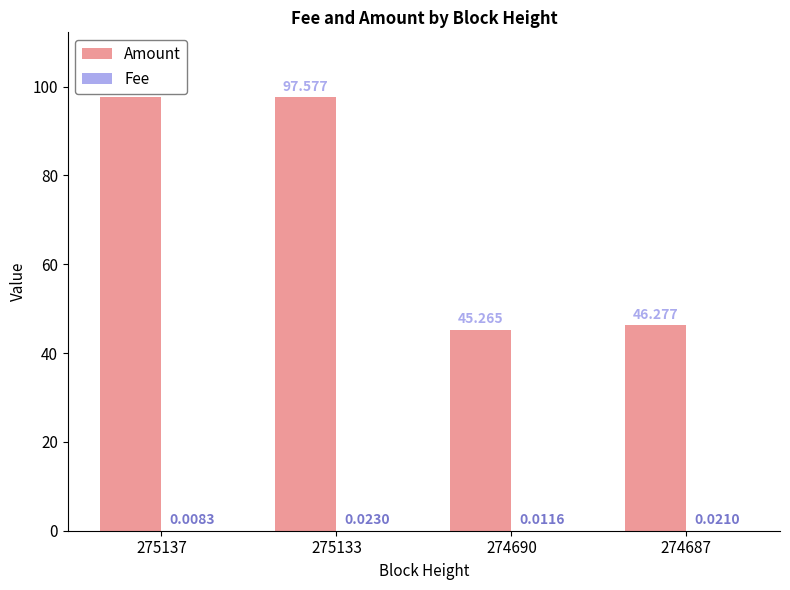

Which series has the largest total across all categories?

Amount